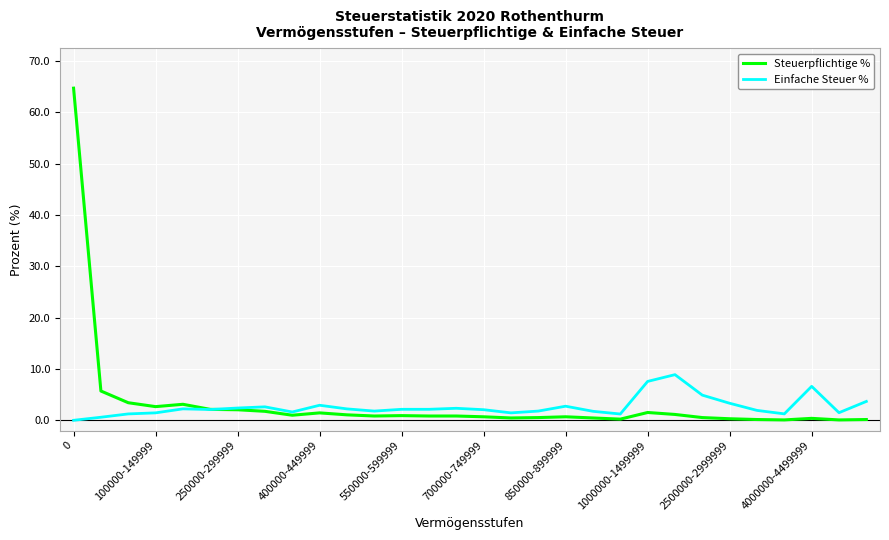

Which series has the largest range (max minus min)?

Steuerpflichtige %